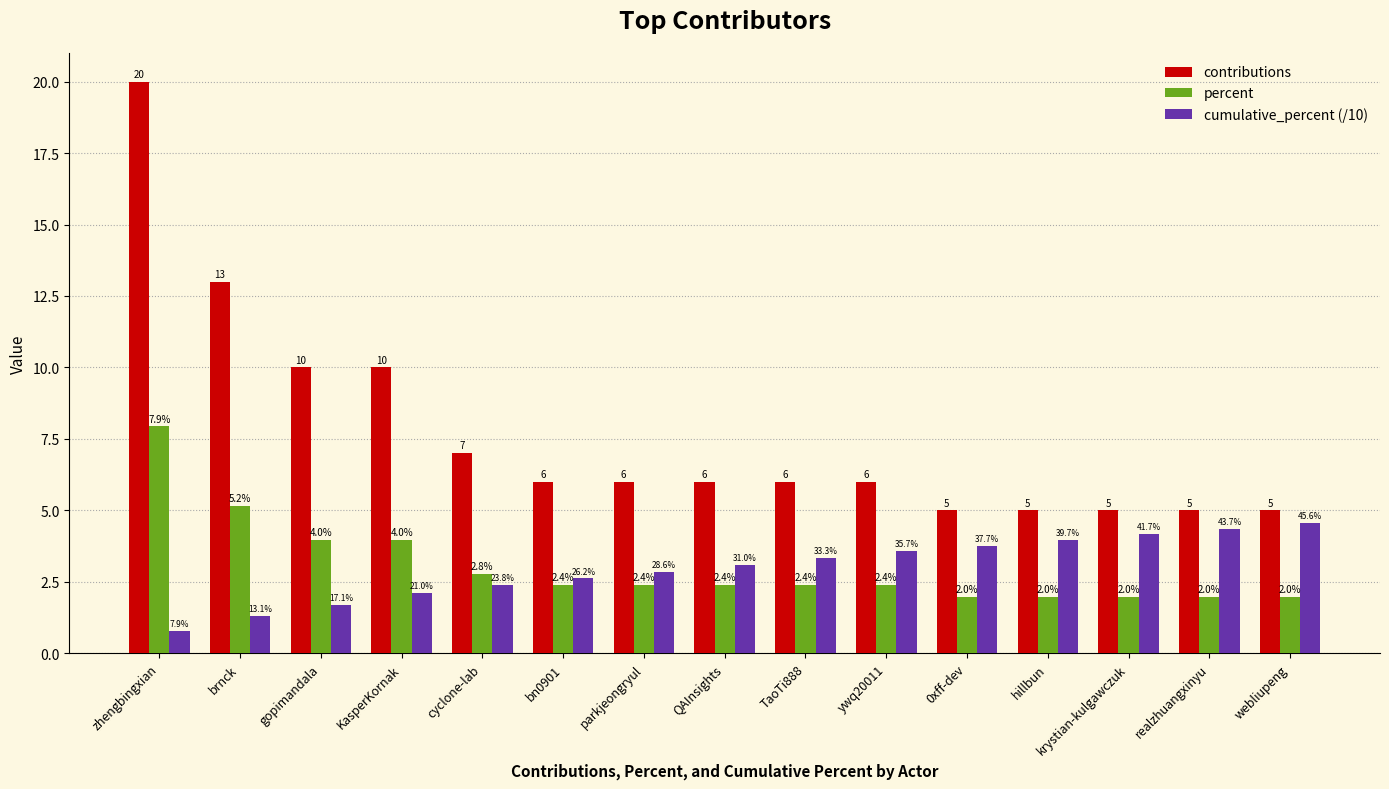

What position from the left is gopimandala?

3